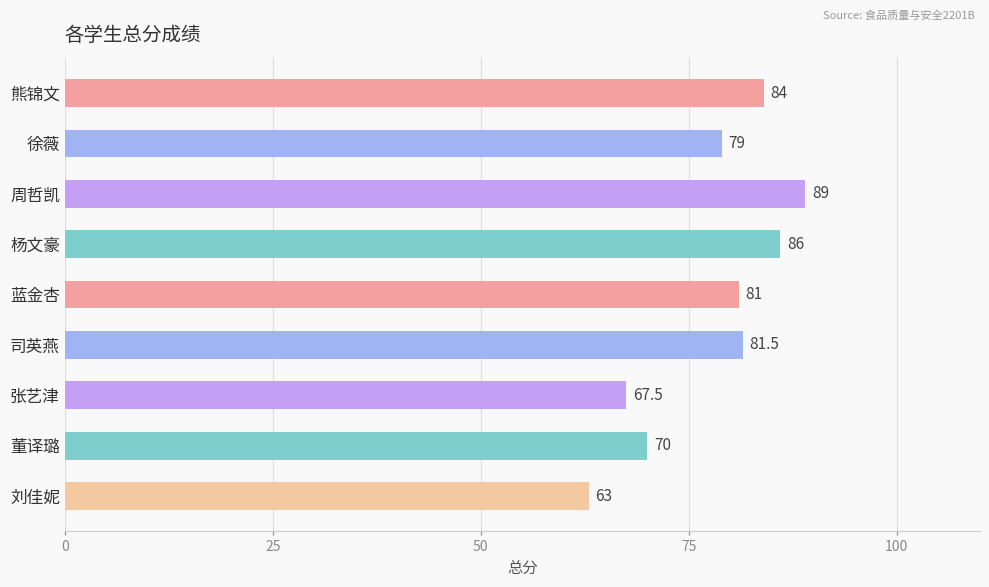

What is the label of the 8th bar from the top?

董译璐